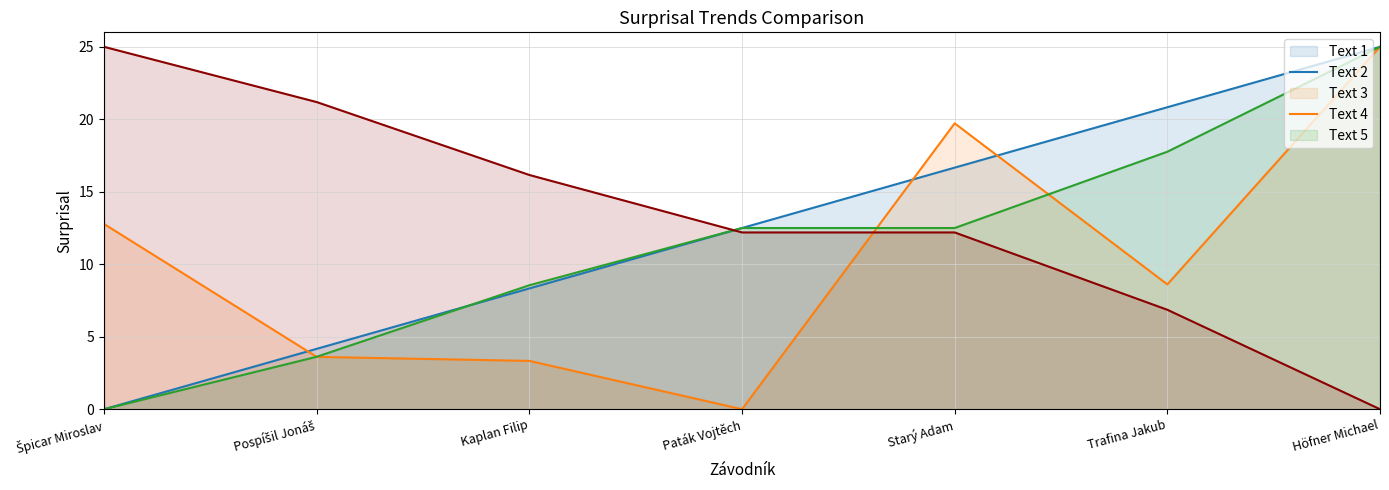

What is the total value across all series at Paták Vojtěch?

37.2